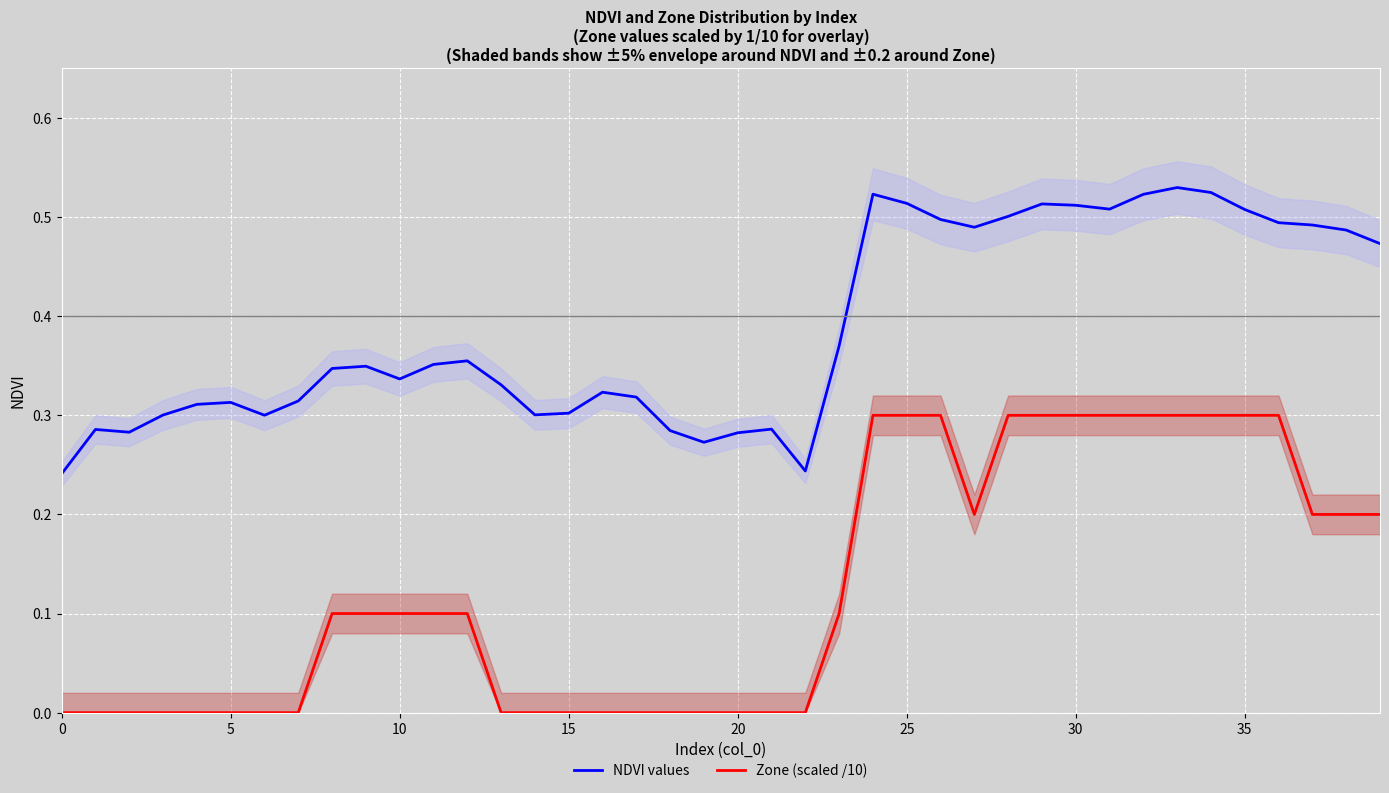

The value of NDVI values at 15 is 0.3. True or false?

True